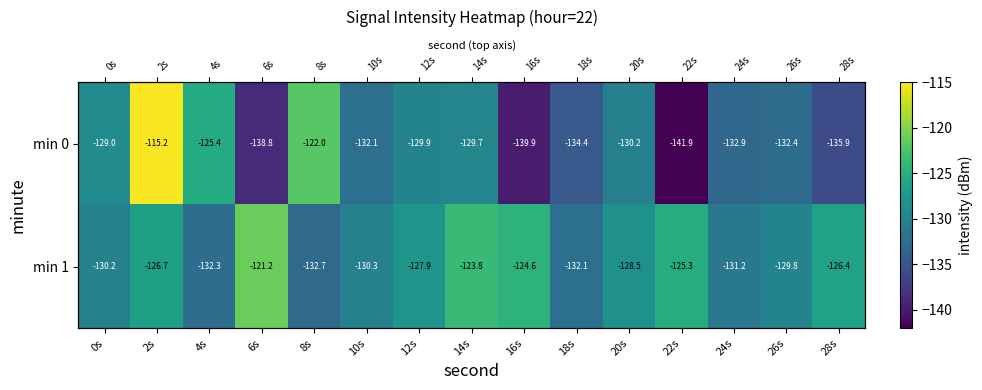

How many categories are shown in the chart?

15